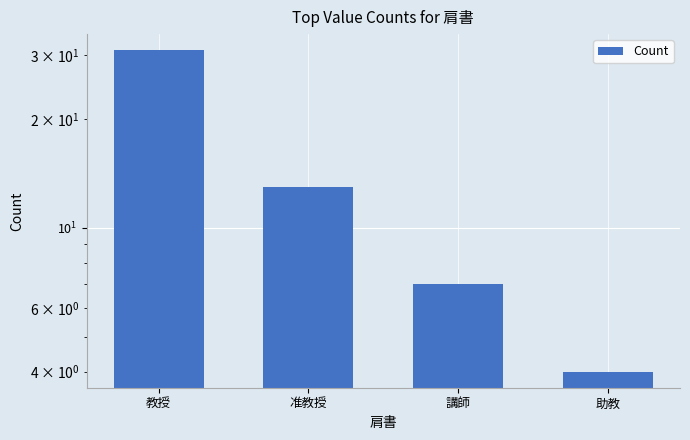

At which category does the chart reach its minimum across all series?

助教